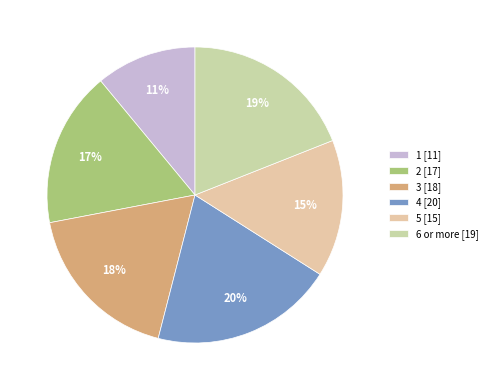

To the nearest percent, what portion does 5 represent?

15%